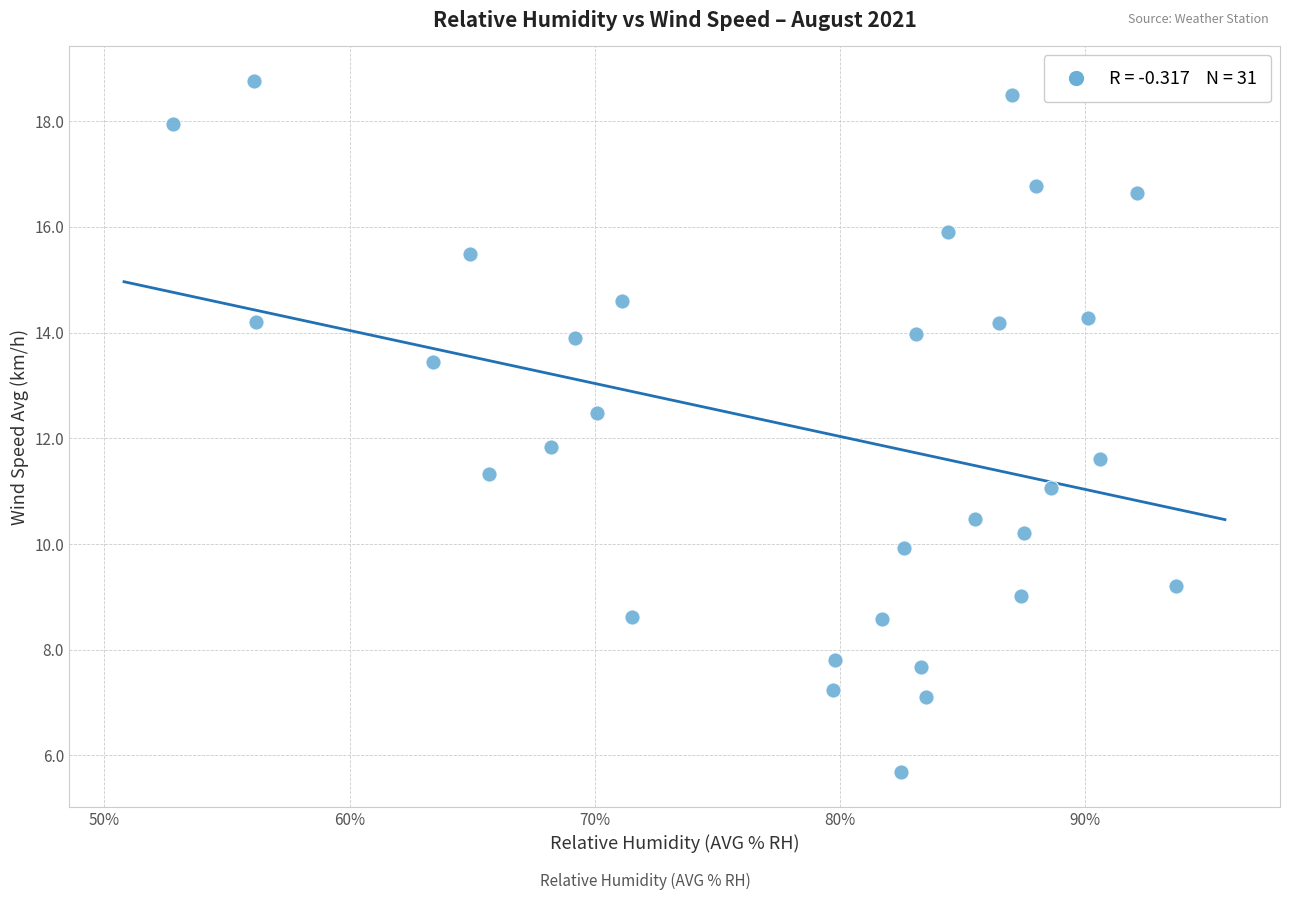

What is the range of Y values (max minus min)?

13.1